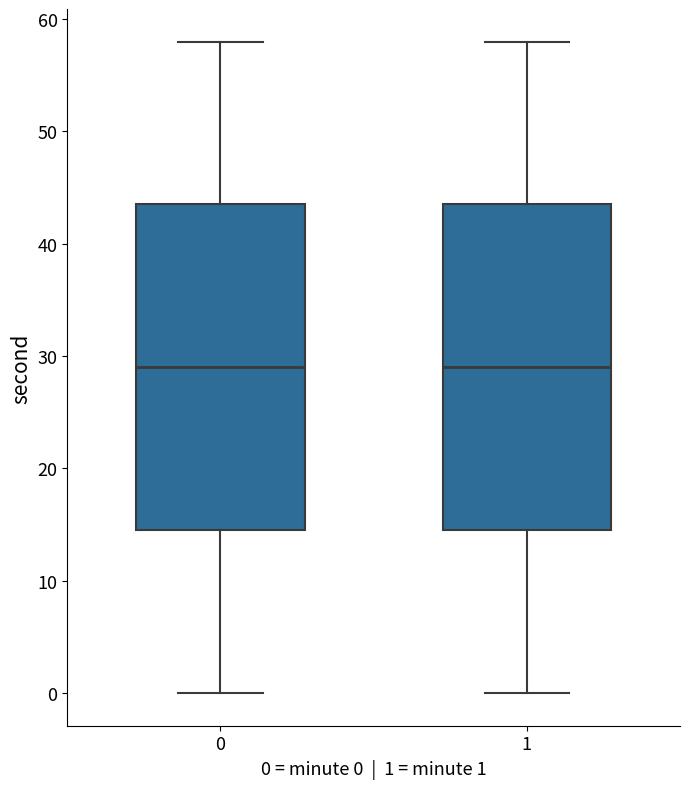

Reading left to right, transcribe this box plot: for each box, give where its median line is, the range the box spans, and where its two whiskers end, as read against the y-axis. The values are not printed on the chart, so give them approximately, as read against the axis.

0: median 29, box 15 to 44, whiskers 0 to 58
1: median 29, box 15 to 44, whiskers 0 to 58